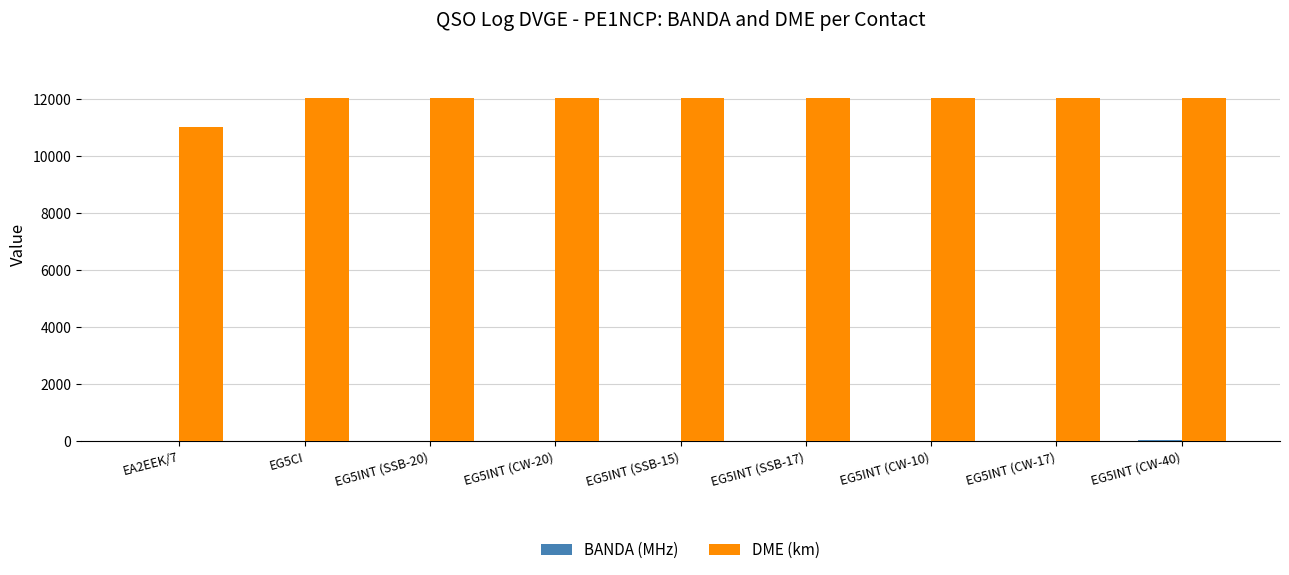

What is the greatest value displayed?

12040